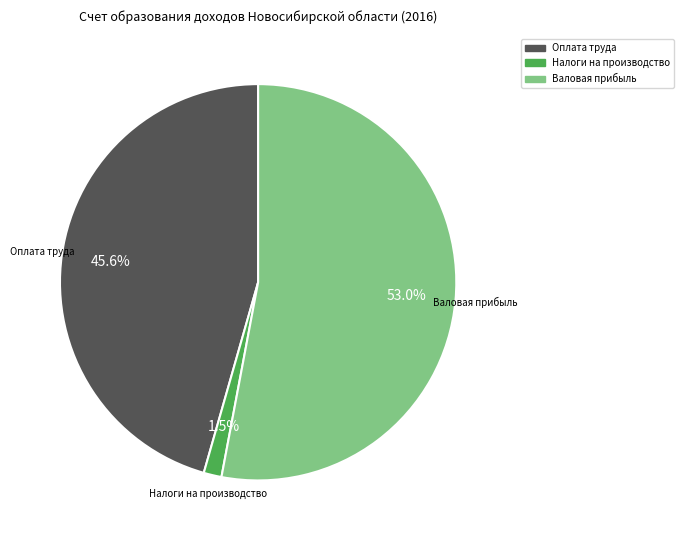

Rank the categories by value from highest to lowest.

Валовая прибыль, Оплата труда, Налоги на производство